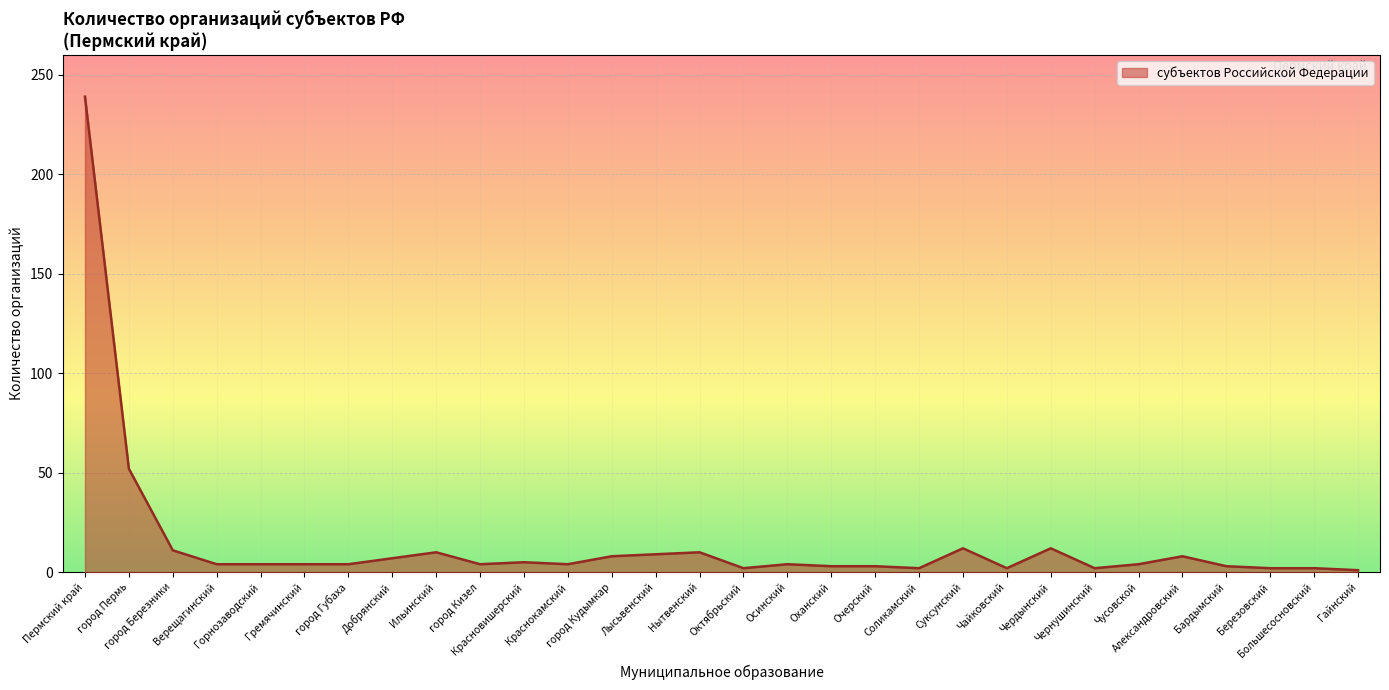

Does the chart display data point markers on the line(s)?

No